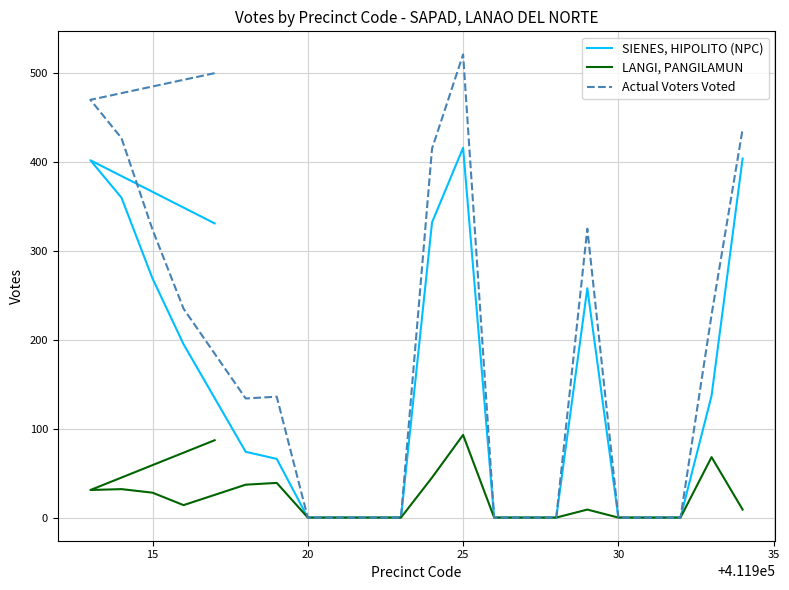

In Actual Voters Voted, how many points are lower than both neighbors (excluding endpoints)?

1